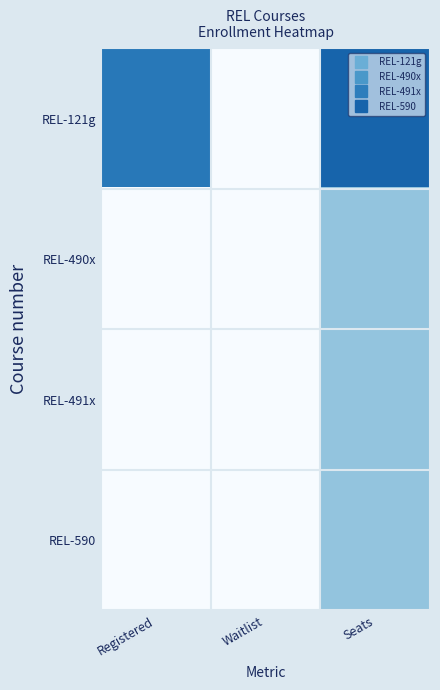

Which series has the widest spread of values?

REL-121g